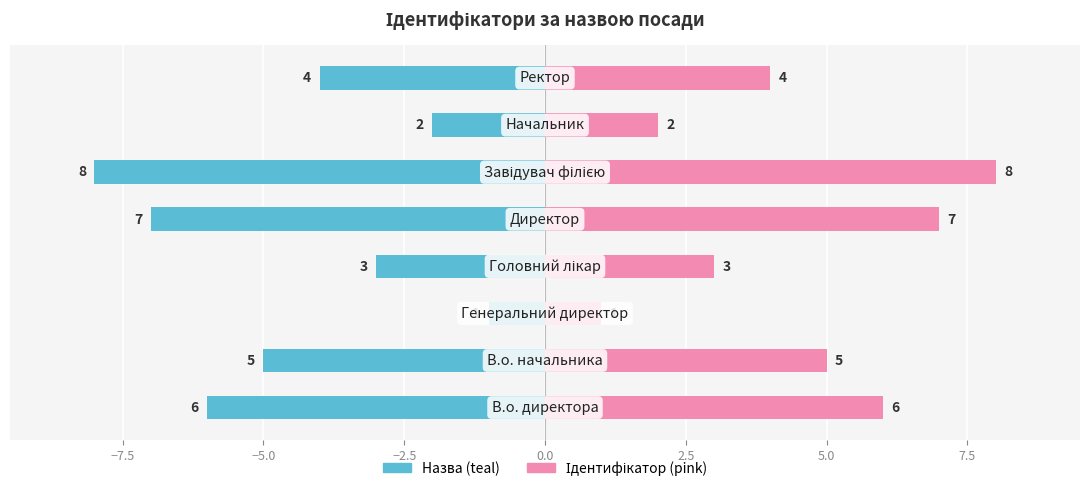

What is the difference between the maximum and minimum values in the Правий (pink) series?

7